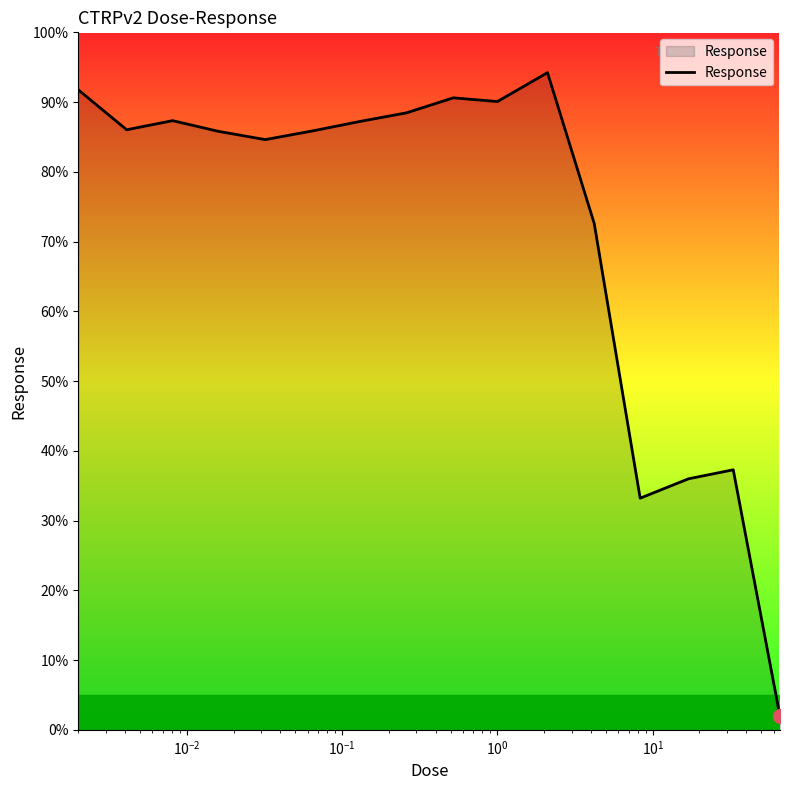

What is the difference between the maximum and minimum values?

92.3